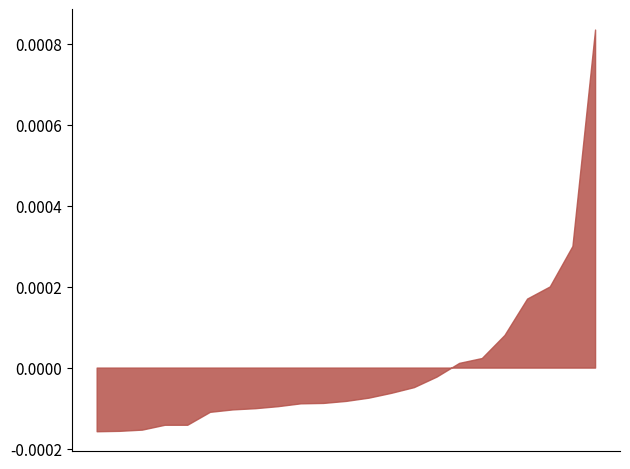

The value at DE is 0.0. True or false?

False